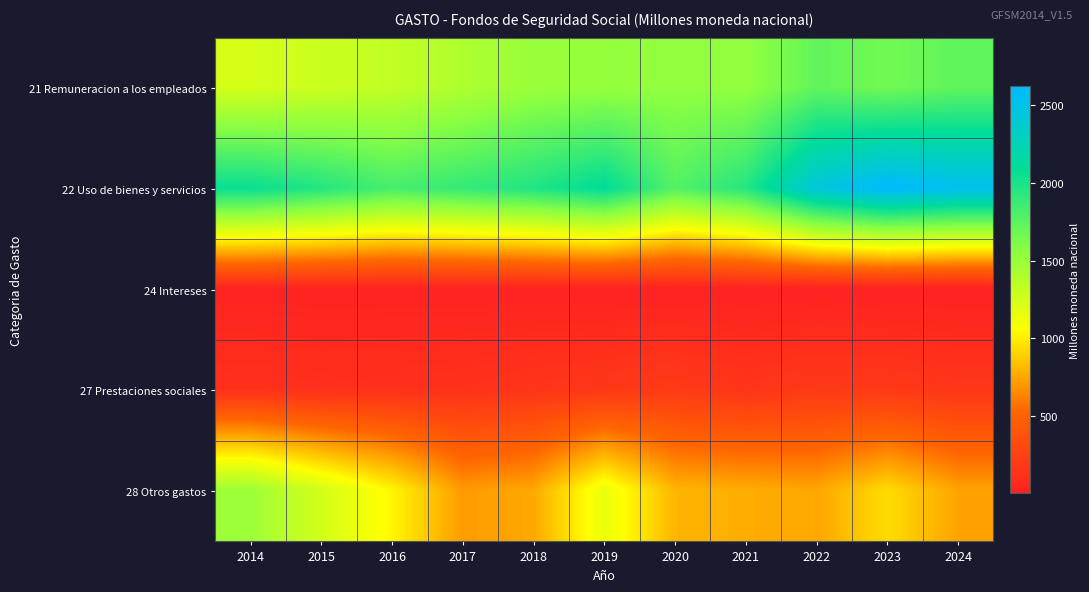

How many distinct data groups are displayed?

5